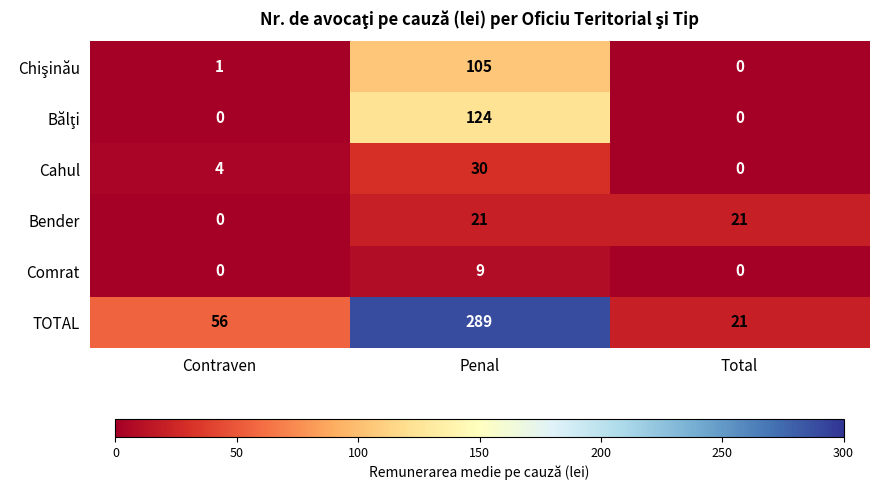

What is the difference between the highest and lowest values at Penal?

280